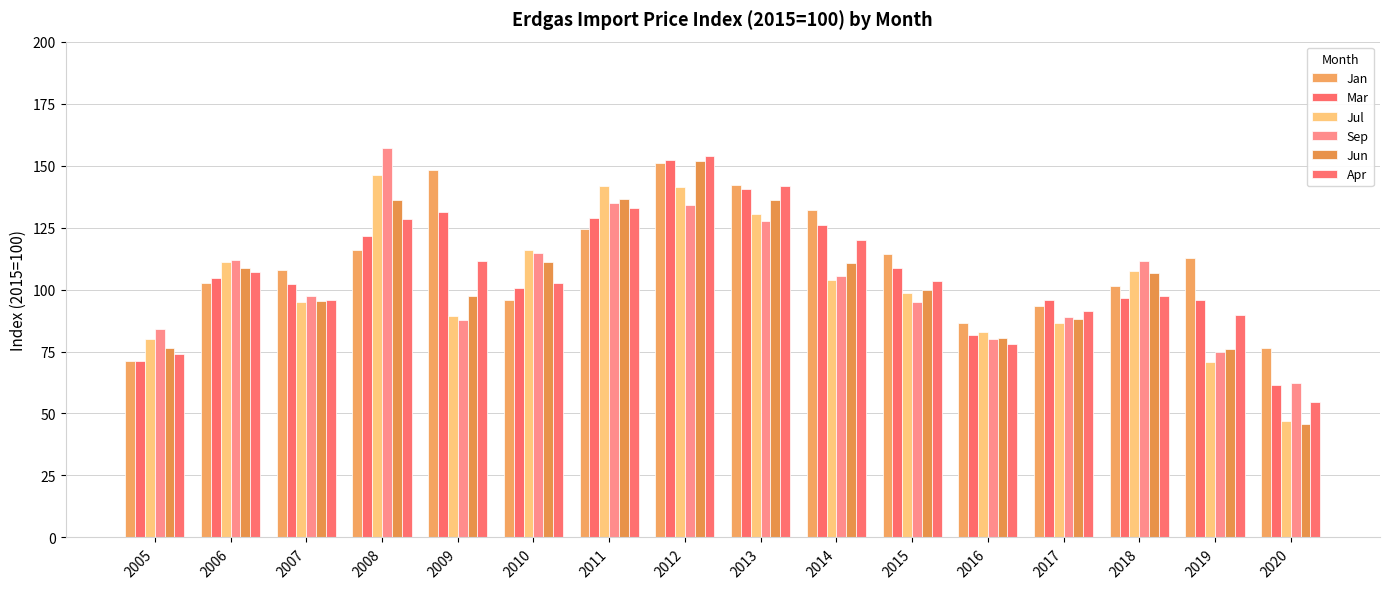

What is the spread (max minus min) of values at 2018?

15.1